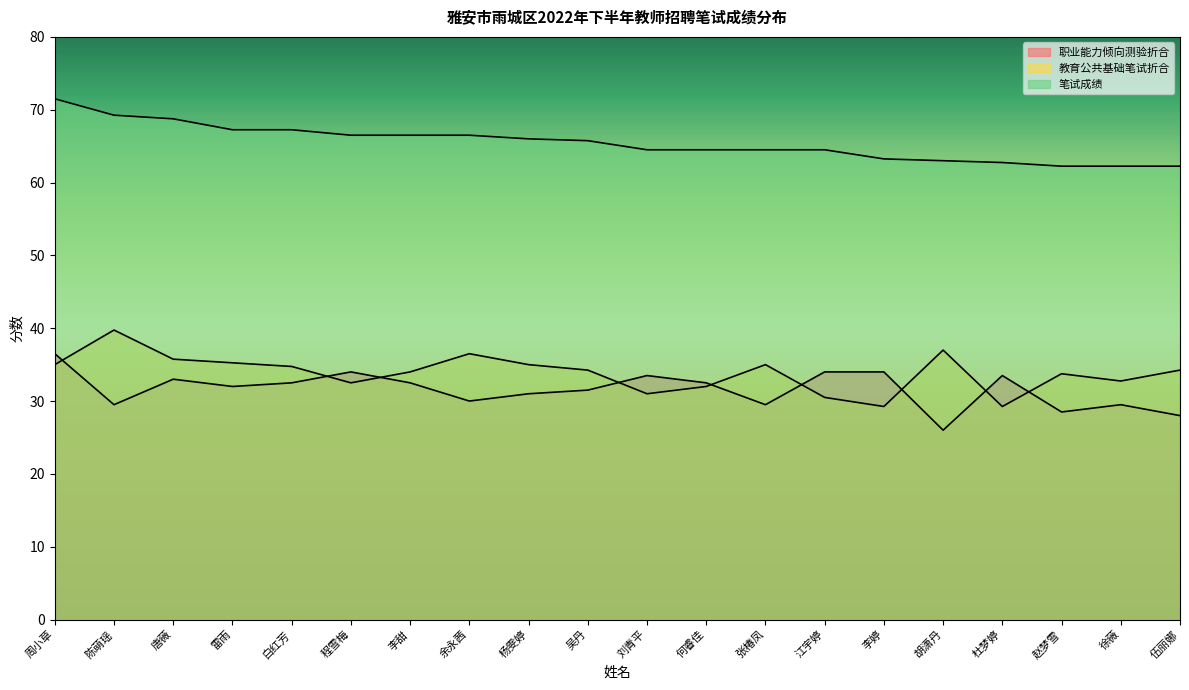

True or false: 教育公共基础笔试折合 and 笔试成绩 cross at least once.

False